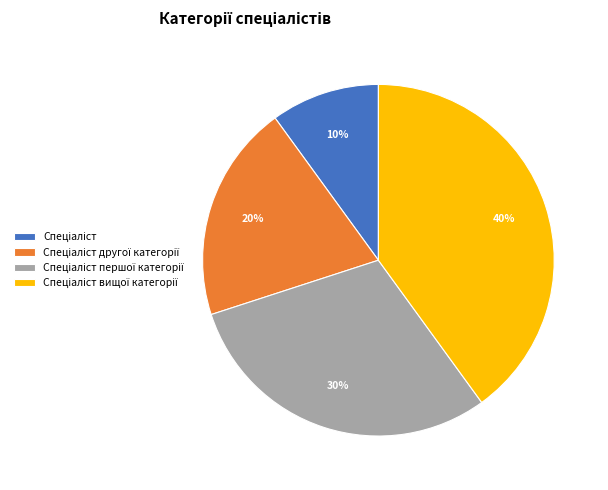

Is there any slice that represents more than half of the pie?

No